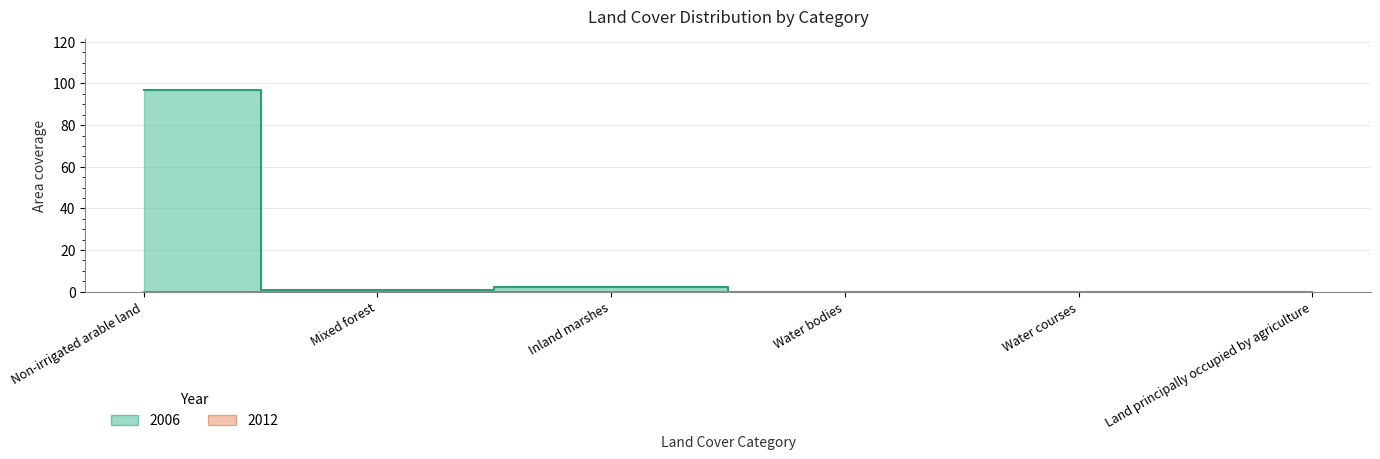

What is the value of the 2nd point from the left?

0.9